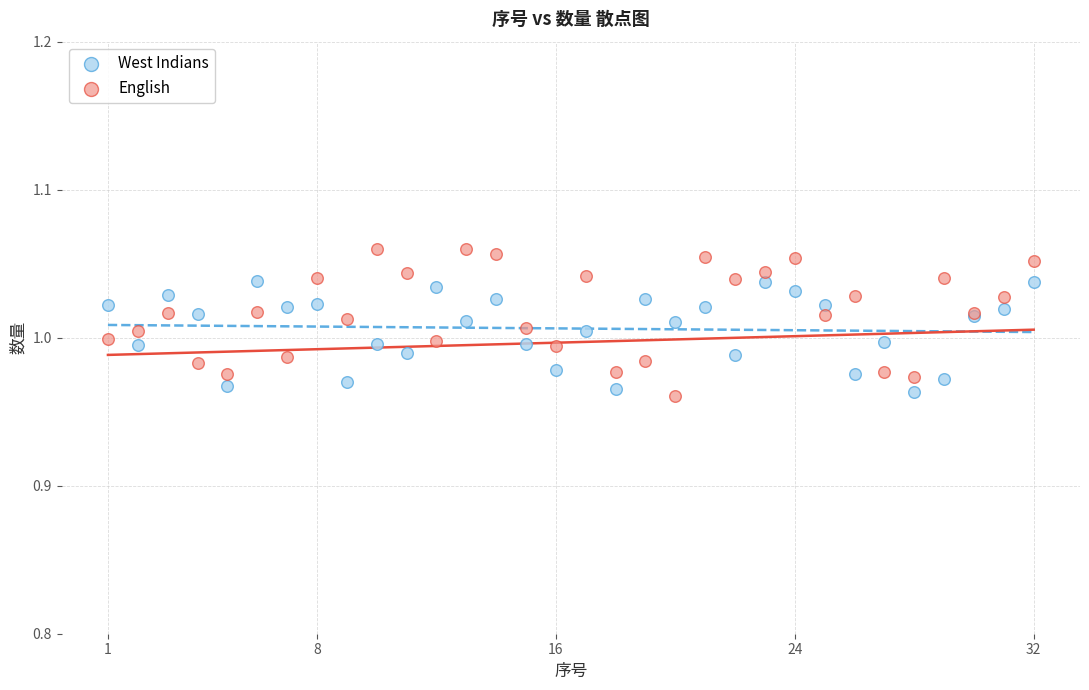

Which series has the widest spread of Y values?

English